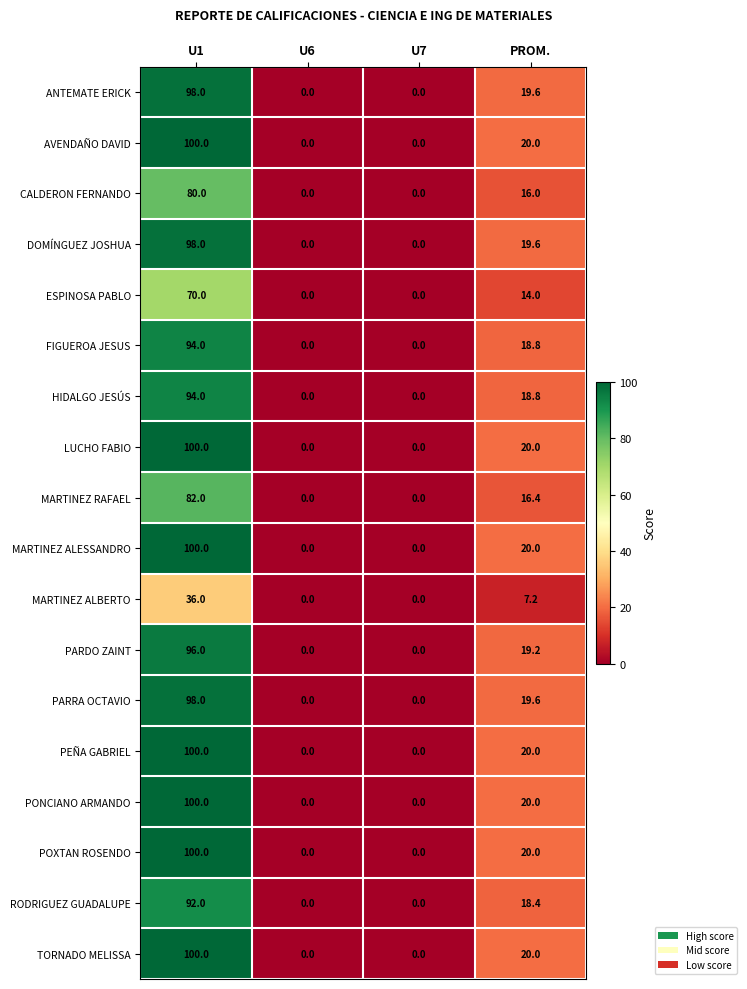

How many LUCHO FABIO values are between 0 and 100?

4